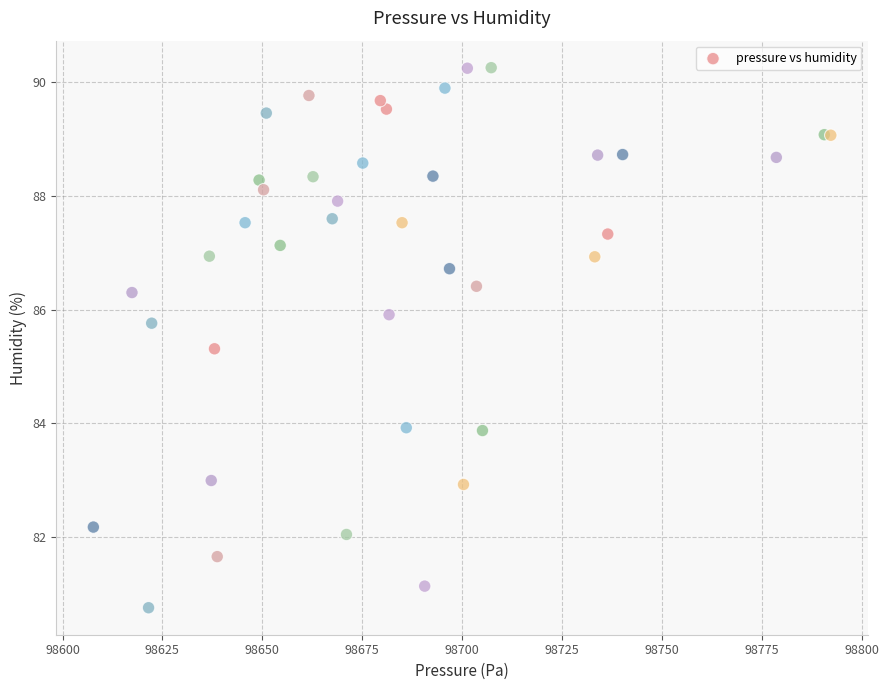

What Y value in the scatter plot is closest to 85?

85.3